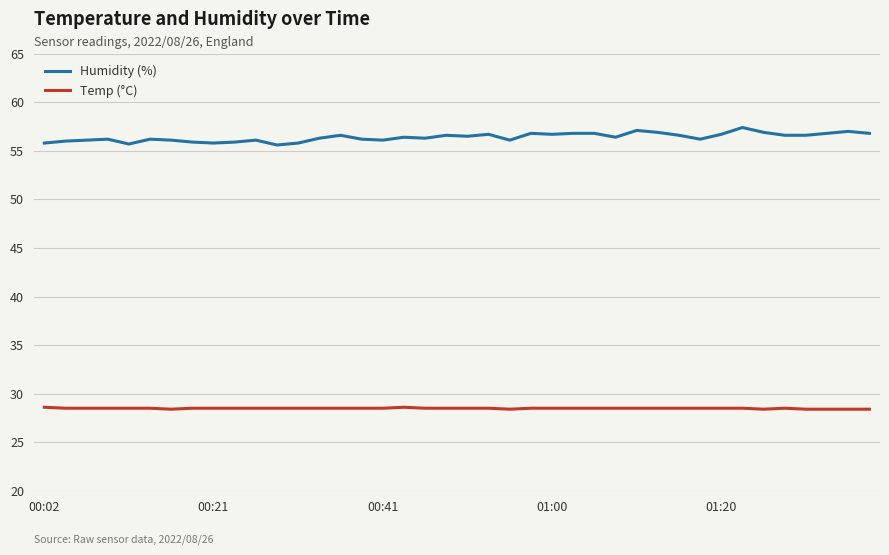

List the series in order of their peak value, lowest first.

Temp (°C), Humidity (%)